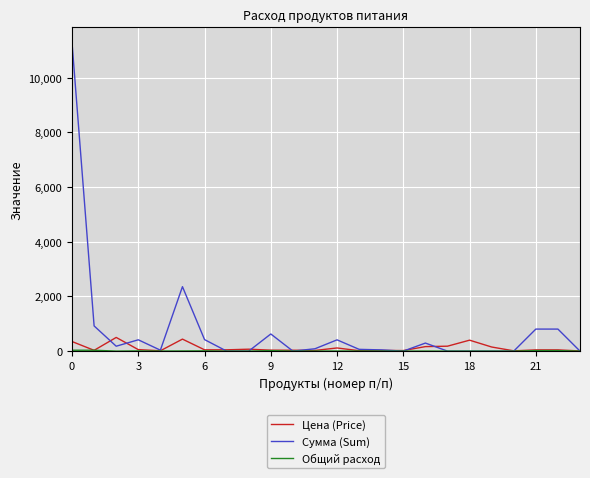

What is the highest value of the Цена (Price) series?

500.0